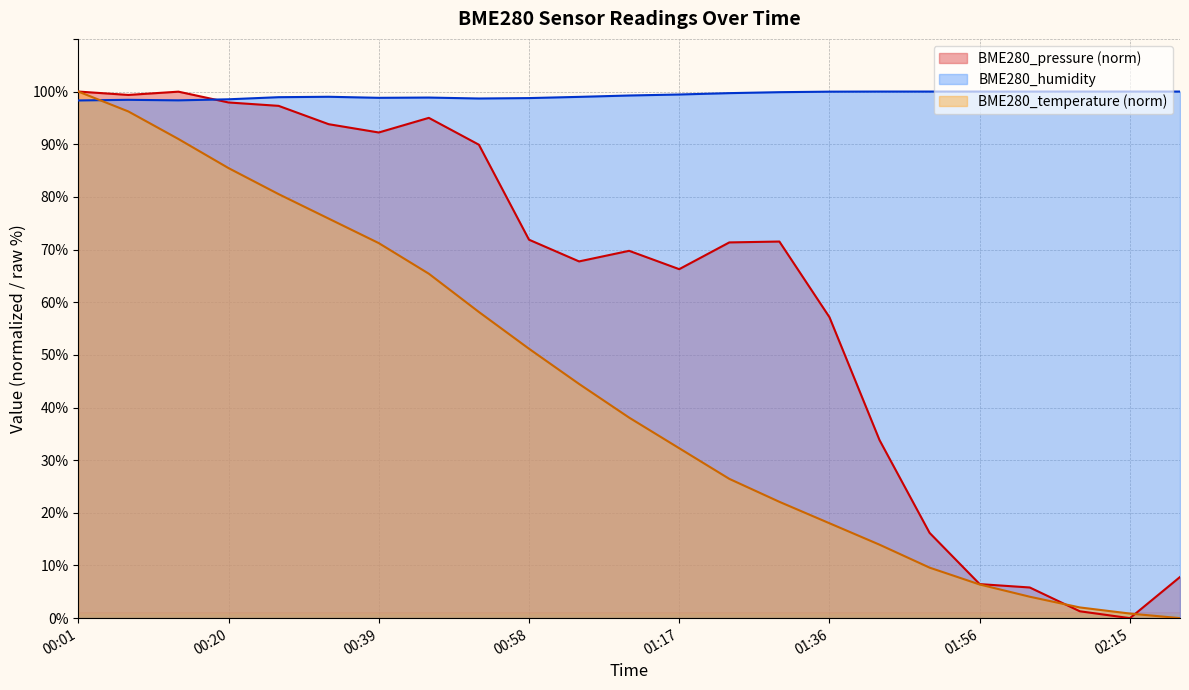

At which category is the sum across all series the highest?

00:01